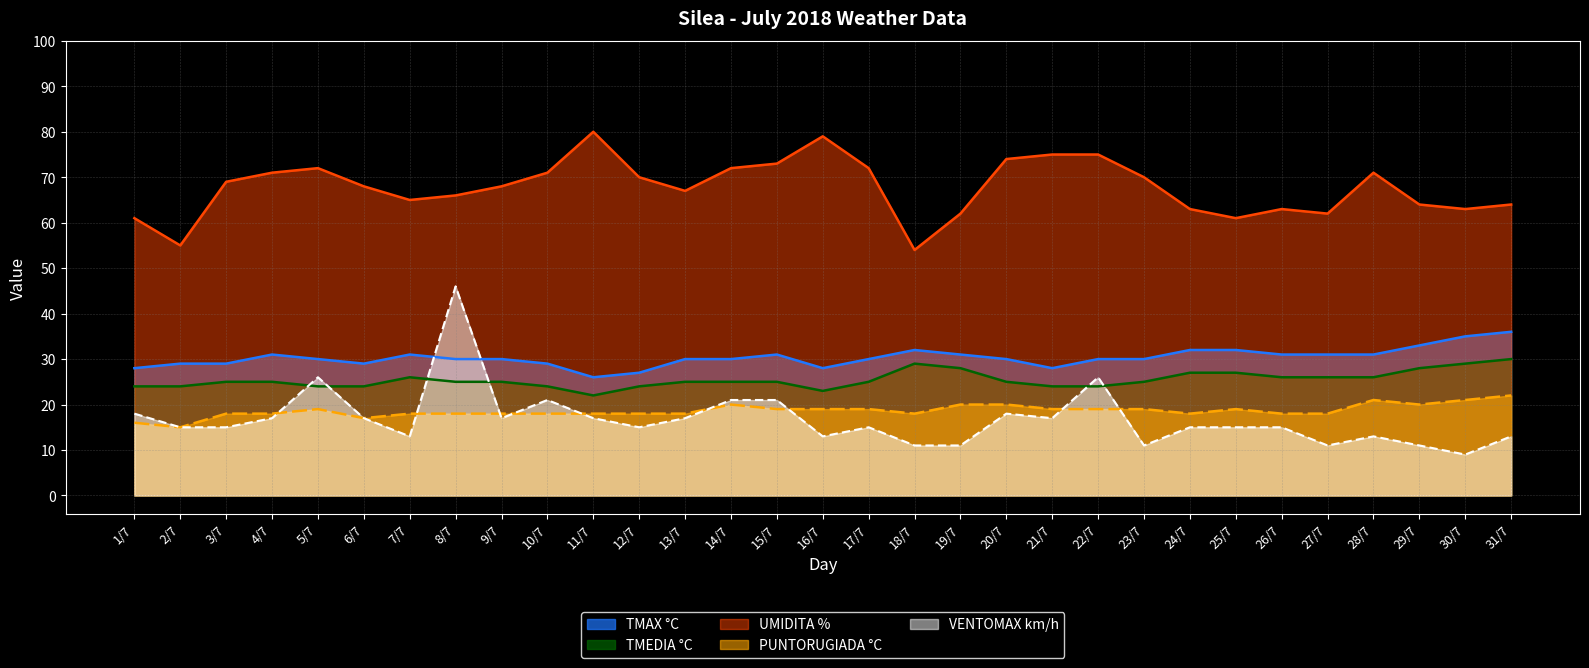

How many values in the VENTOMAX km/h series are below 15?

10